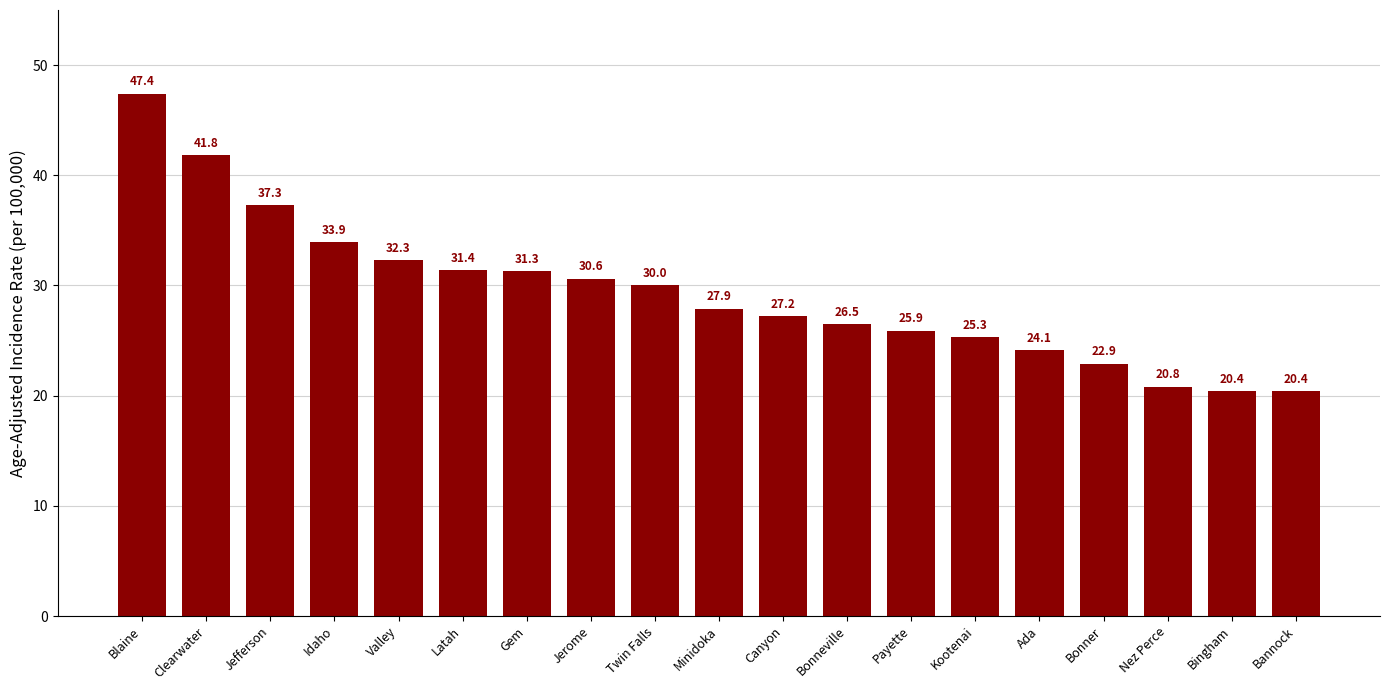

What is the sum of all values?

557.4